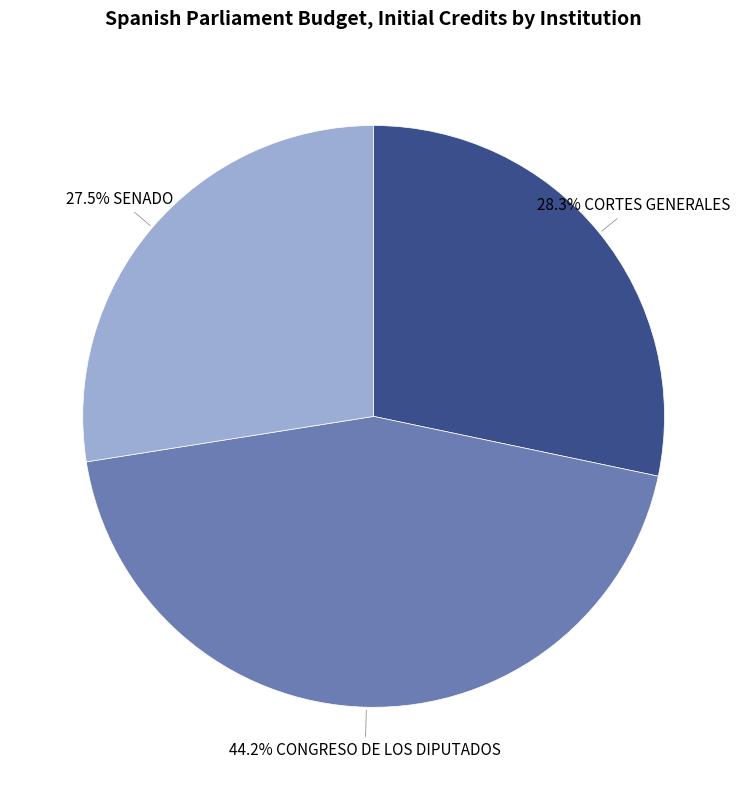

Is there a majority slice in this chart?

No